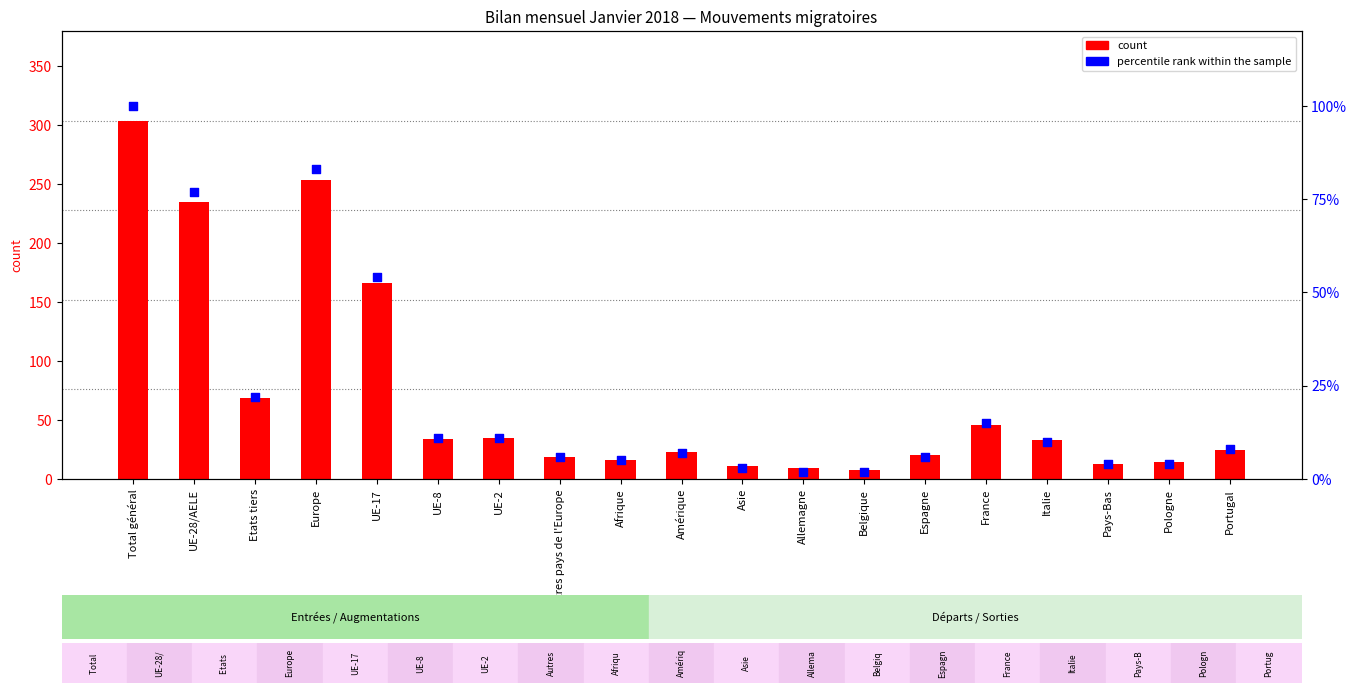

Is the value of Augmentations at Europe greater than the value of percentile rank within the sample at Portugal?

Yes